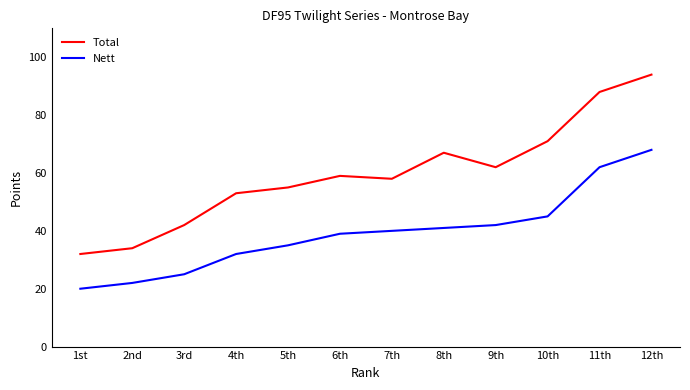

Which series changed the most between 2nd and 6th?

Total